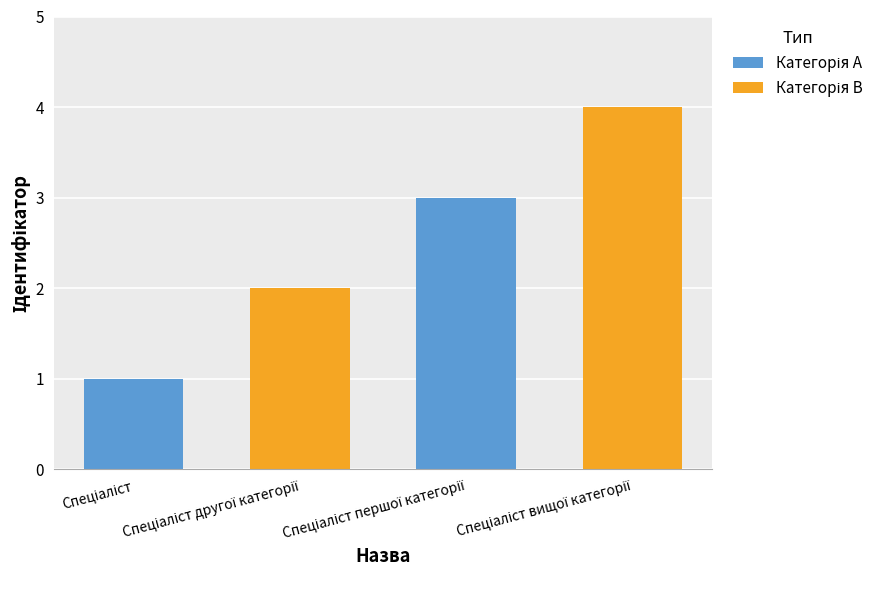

Count the number of data series in this chart.

1